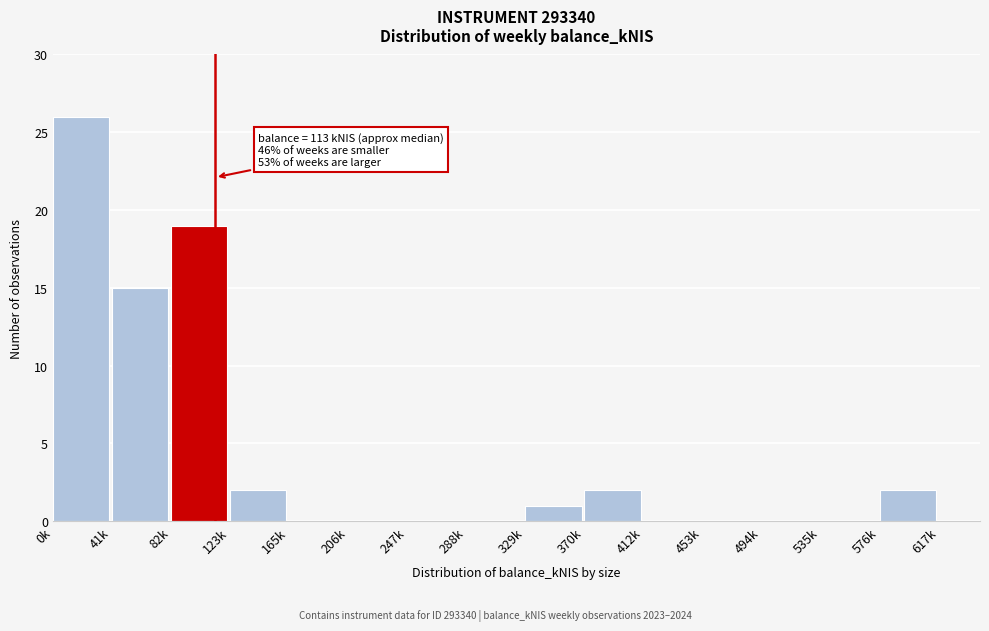

Reading right to left, transcribe all the data shown in this chart.

576k=2	535k=0	494k=0	453k=0	412k=0	370k=2	329k=1	288k=0	247k=0	206k=0	165k=0	123k=2	82k=19	41k=15	0k=26